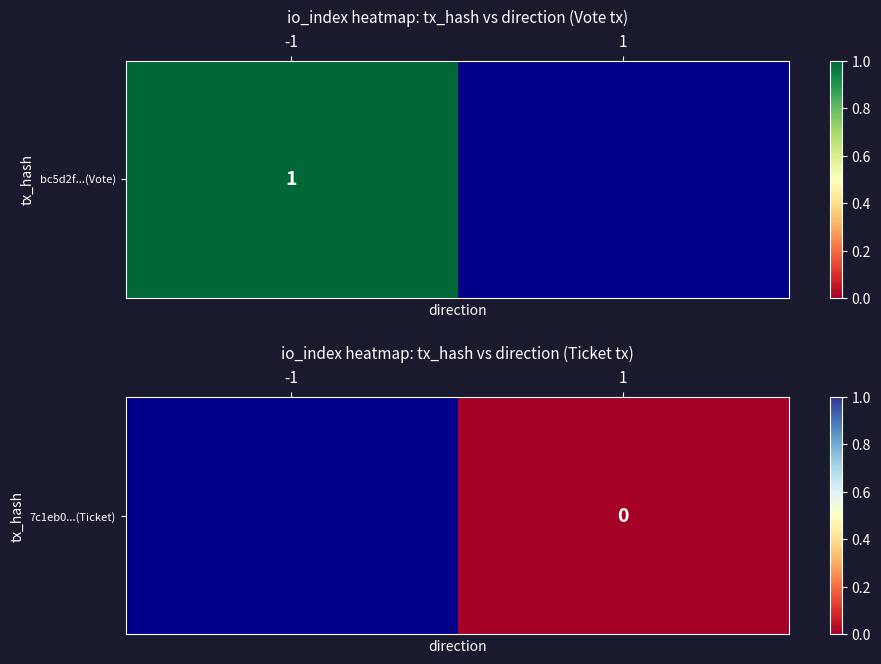

At which category does the chart reach its minimum across all series?

1